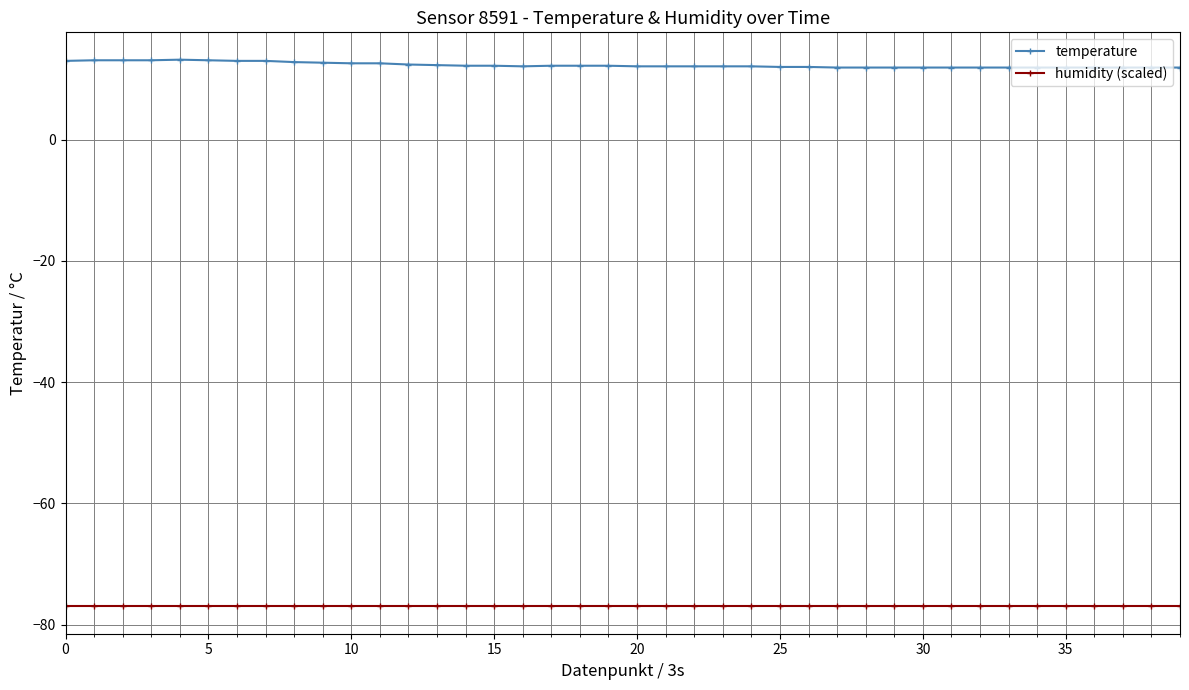

Does the chart have visible grid lines?

Yes